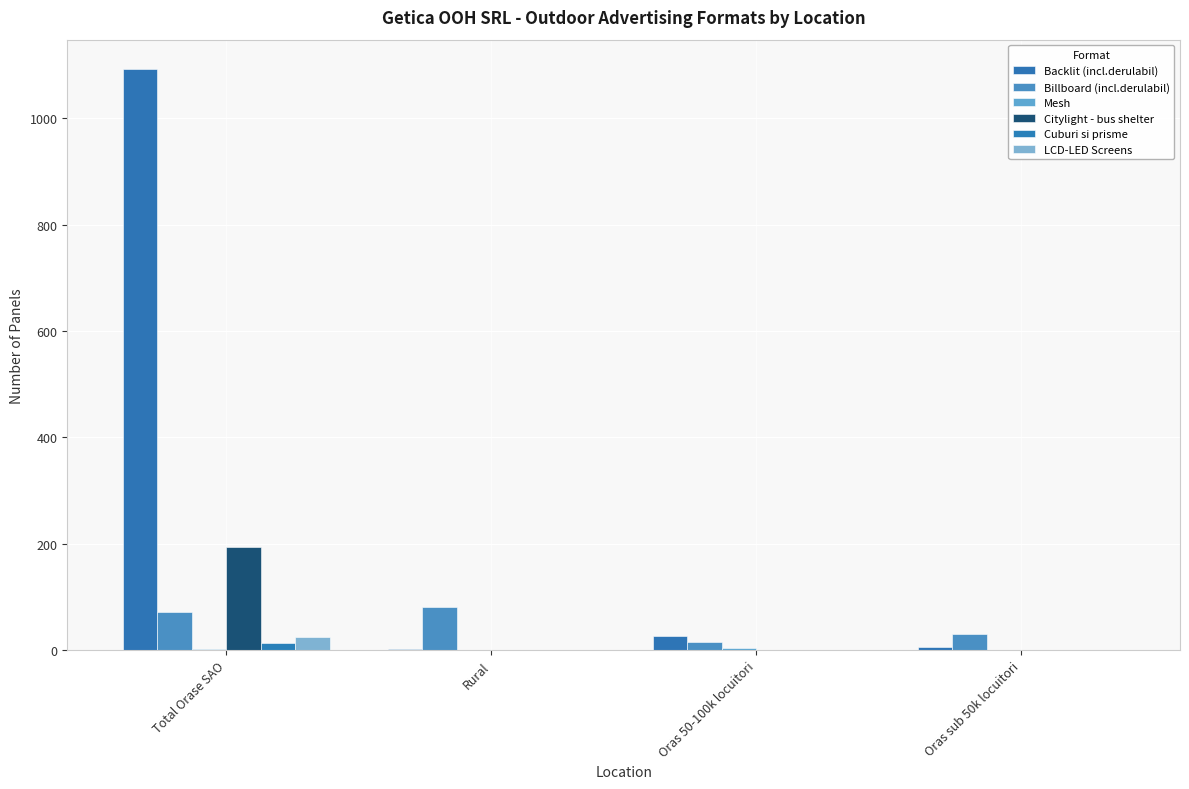

Is the value of Backlit (incl.derulabil) at Oras sub 50k locuitori greater than the value of Billboard (incl.derulabil) at Oras 50-100k locuitori?

No